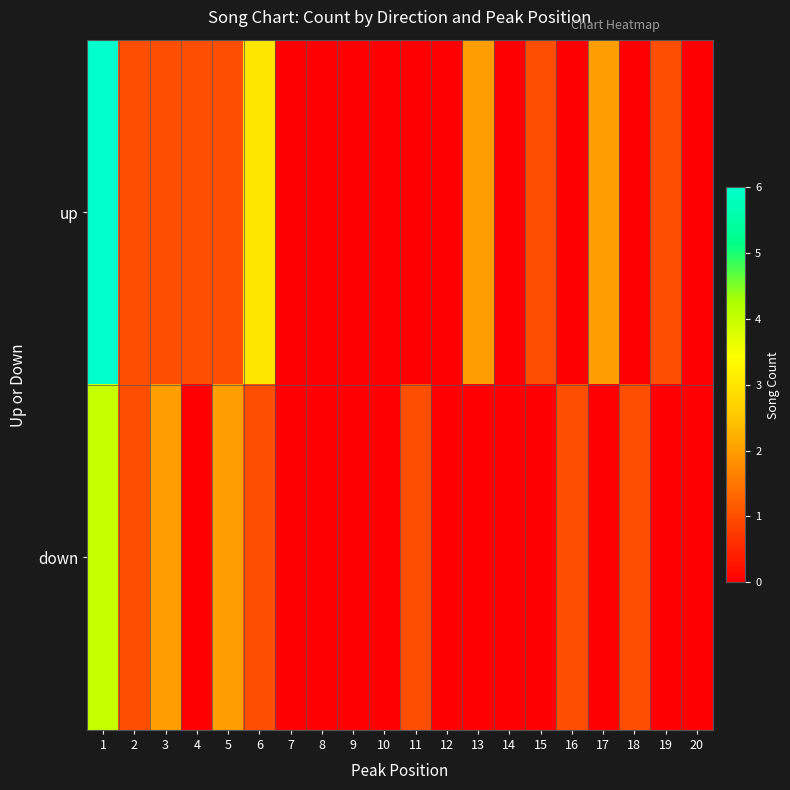

List the series in order of their peak value, highest first.

up, down